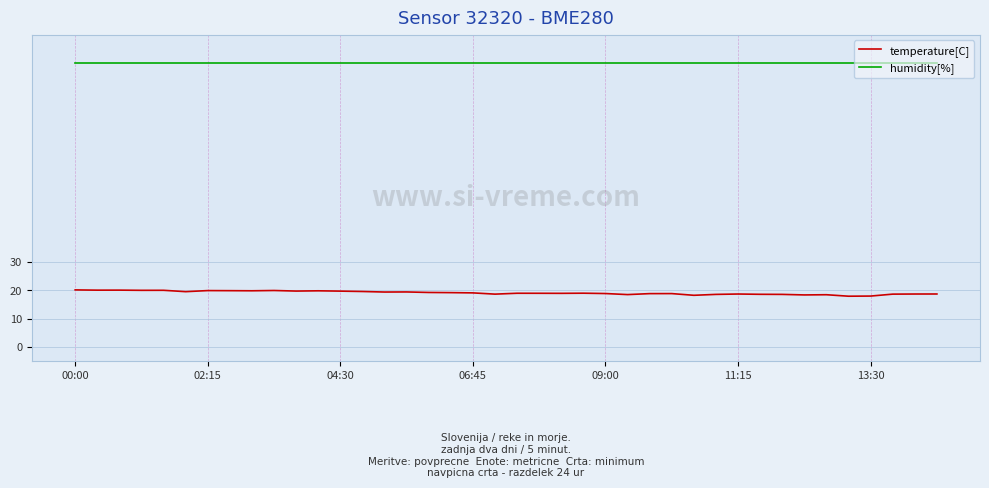

Rank the series by their maximum value, from highest to lowest.

humidity[%], temperature[C]